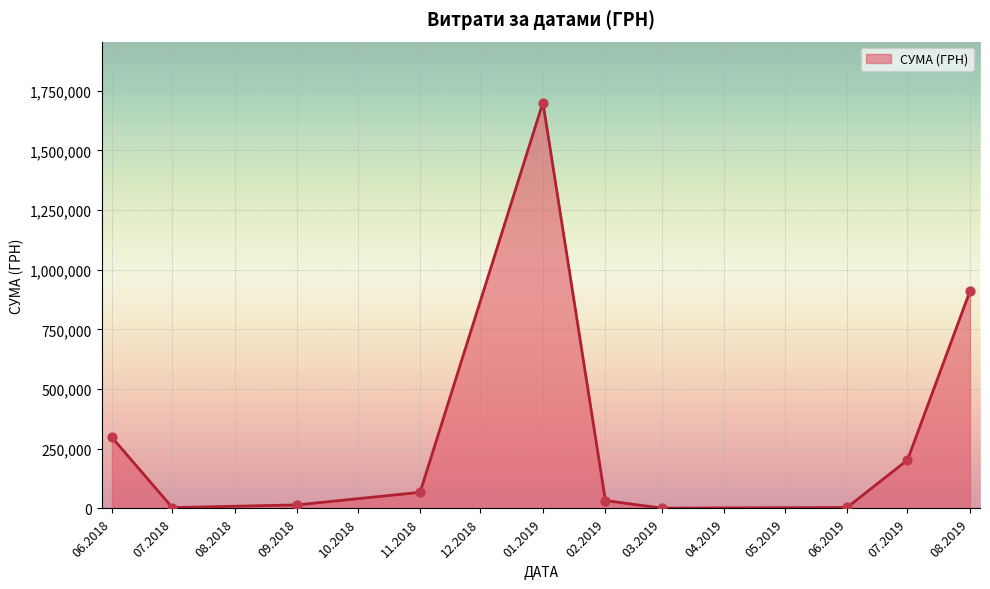

What is the ratio of the value at 08.2019 to the value at 01.2019?

0.5